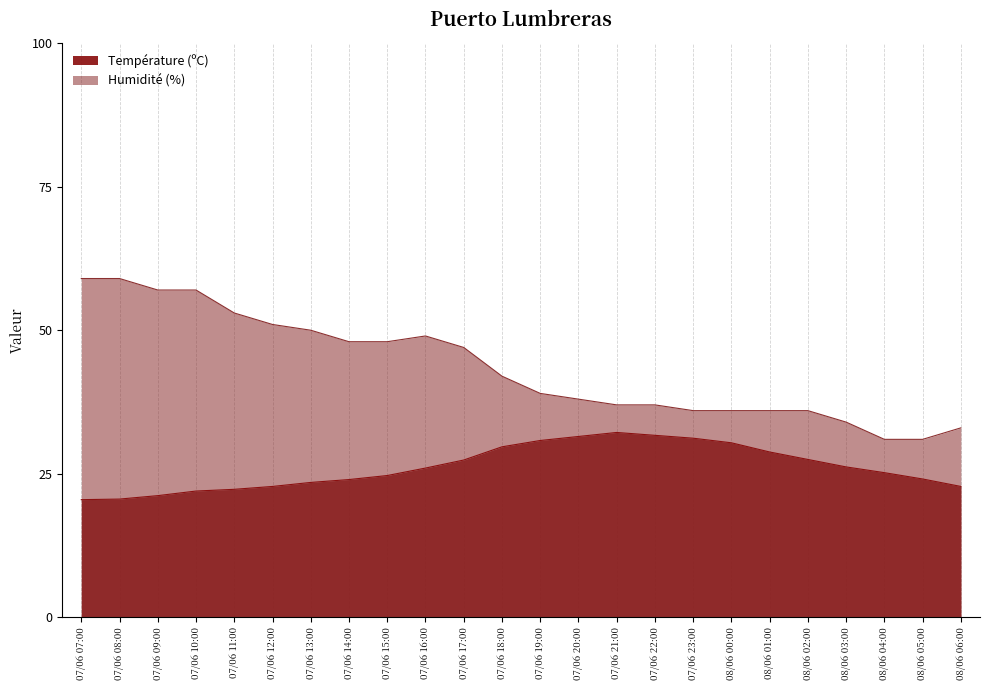

True or false: Température (ºC) and Humidité (%) cross at least once.

False